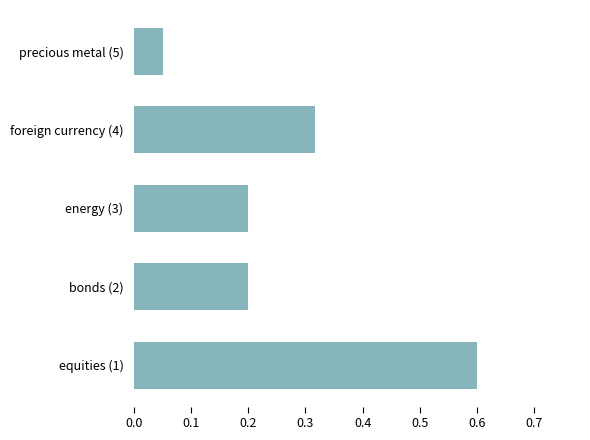

Are the bars grouped side by side (vs. stacked)?

No